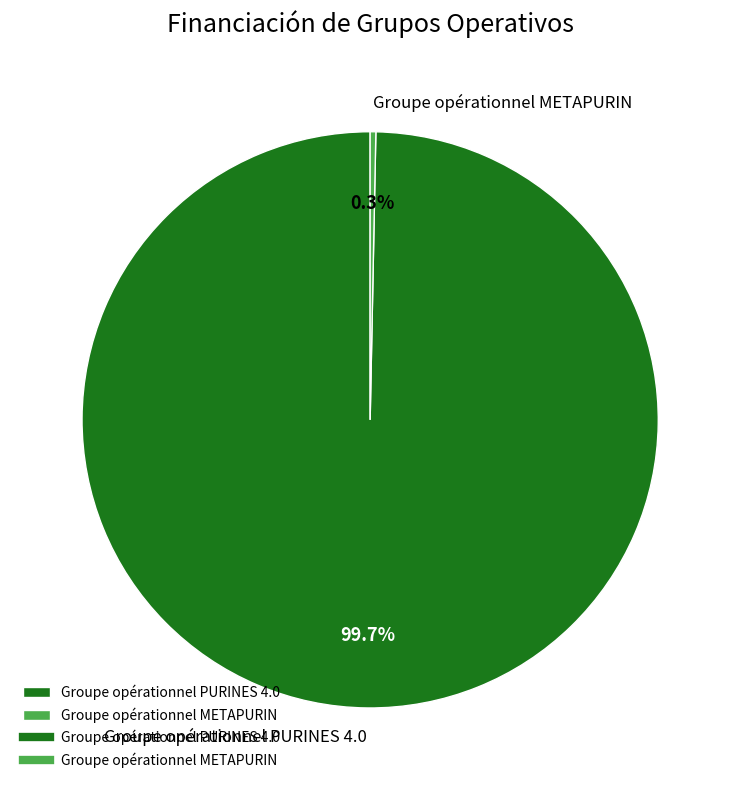

Rank the categories by value from lowest to highest.

Groupe opérationnel METAPURIN, Groupe opérationnel PURINES 4.0